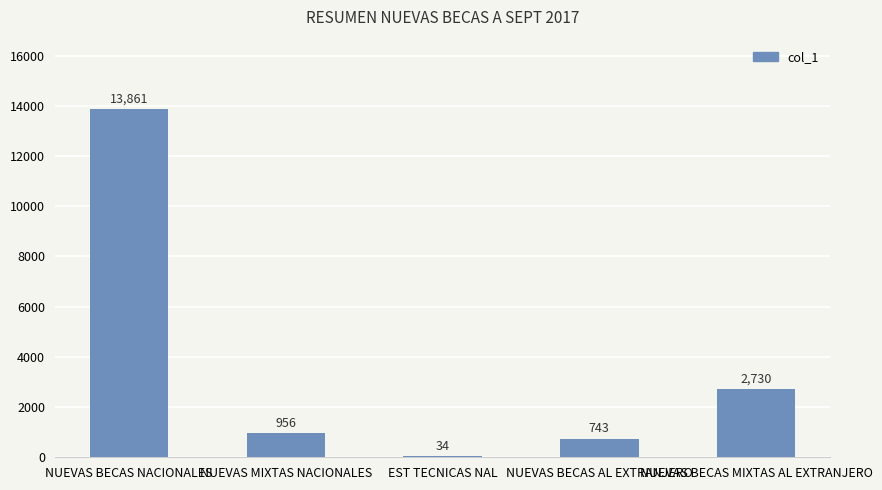

Reading right to left, list all the values displayed in this chart.

2730	743	34	956	13861